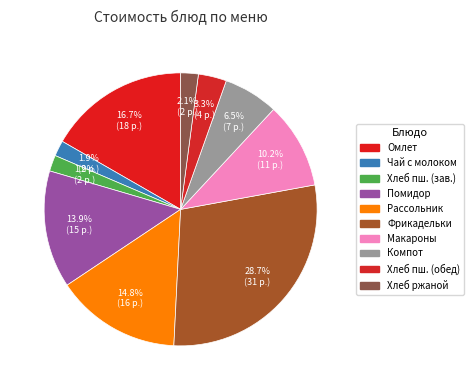

To the nearest percent, what is the difference between the largest and smallest slice percentages?

27%